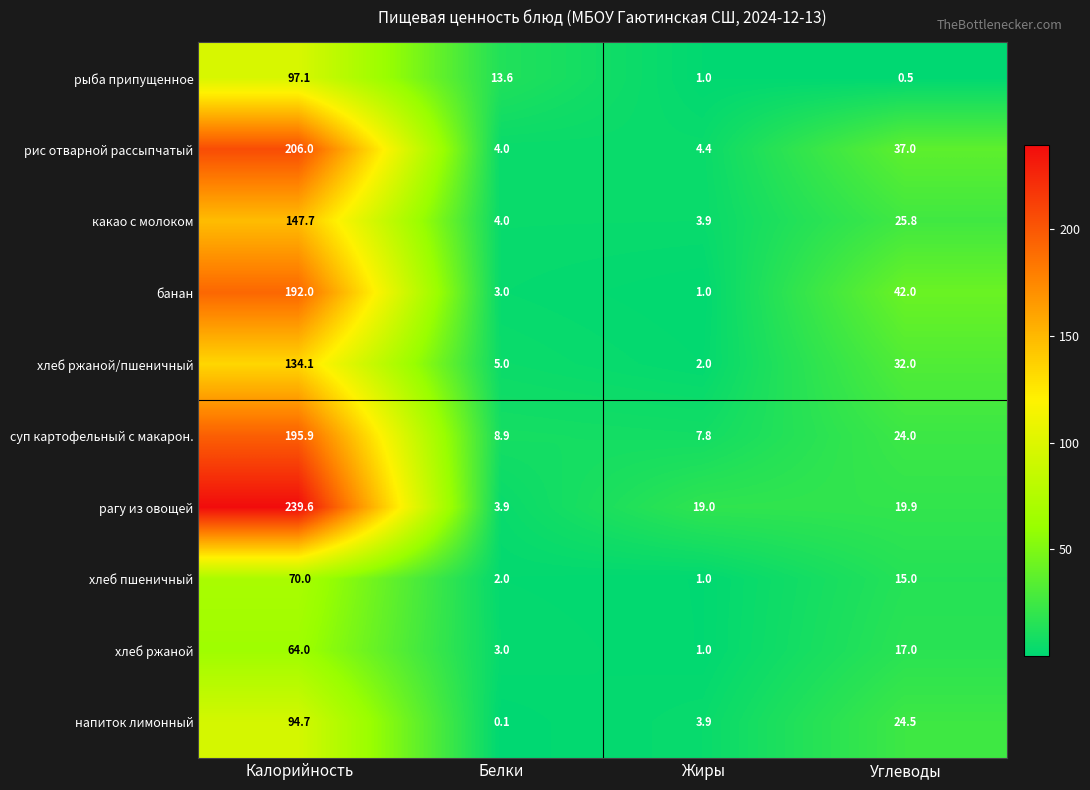

What is the total value across all series at Калорийность?

1441.1